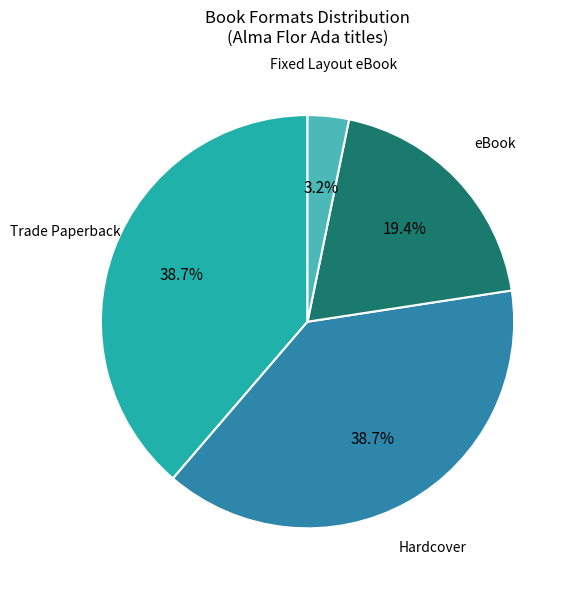

Which slice is the smallest?

Fixed Layout eBook